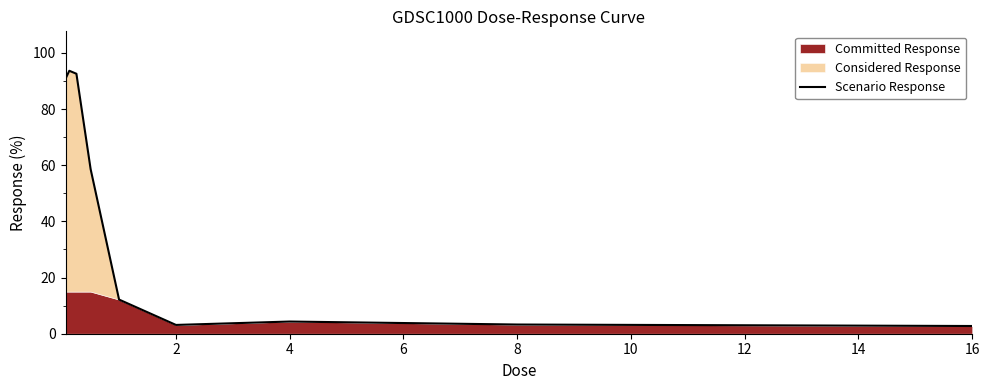

What is the difference between the maximum and minimum values?

90.9